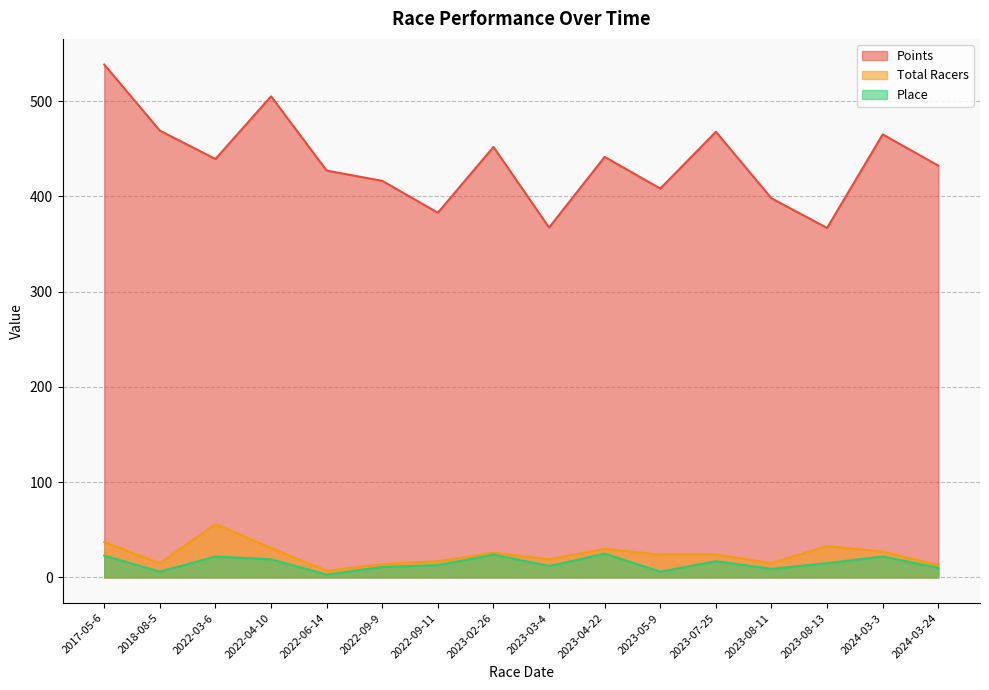

At how many categories does at least one series exceed 246?

16